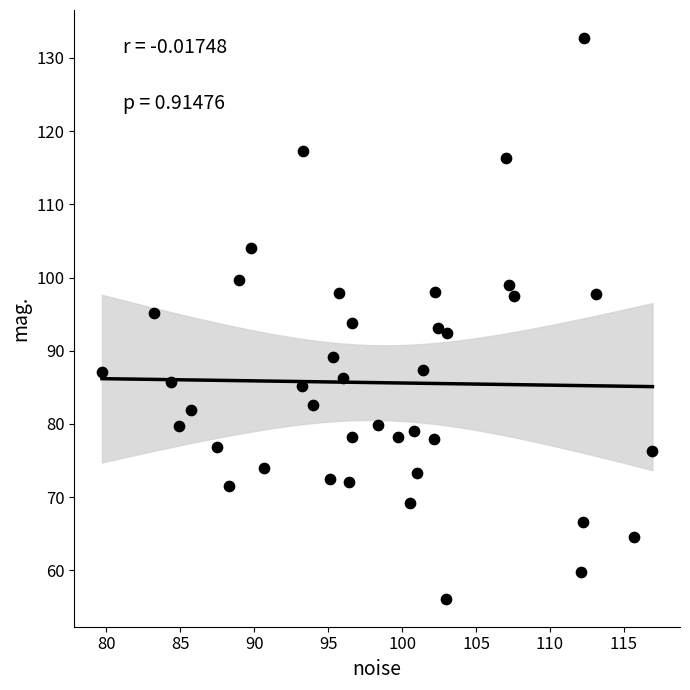

What is the range of X values (max minus min)?

37.2